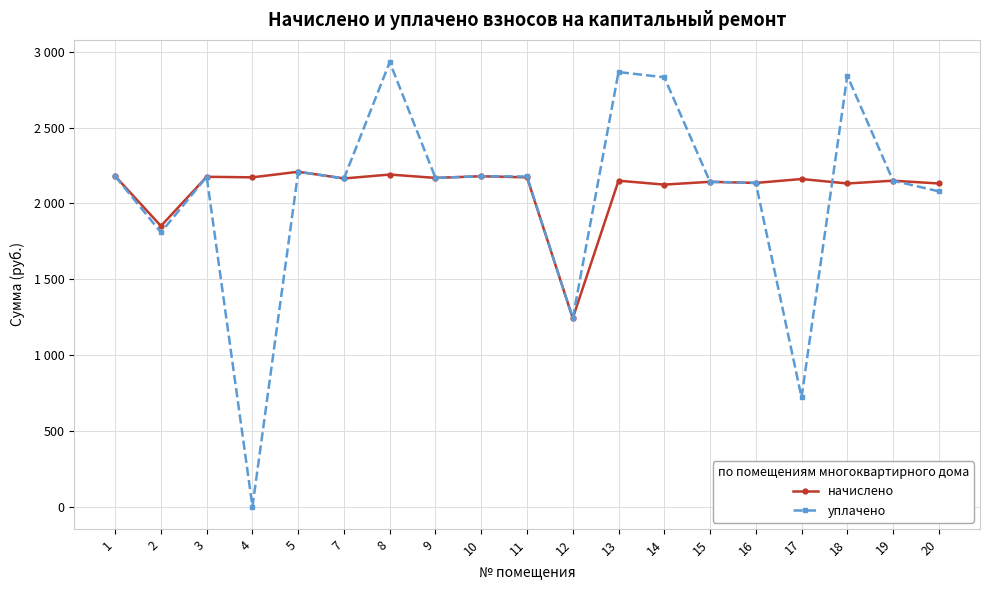

In уплачено, how many points are higher than both neighbors (excluding endpoints)?

6